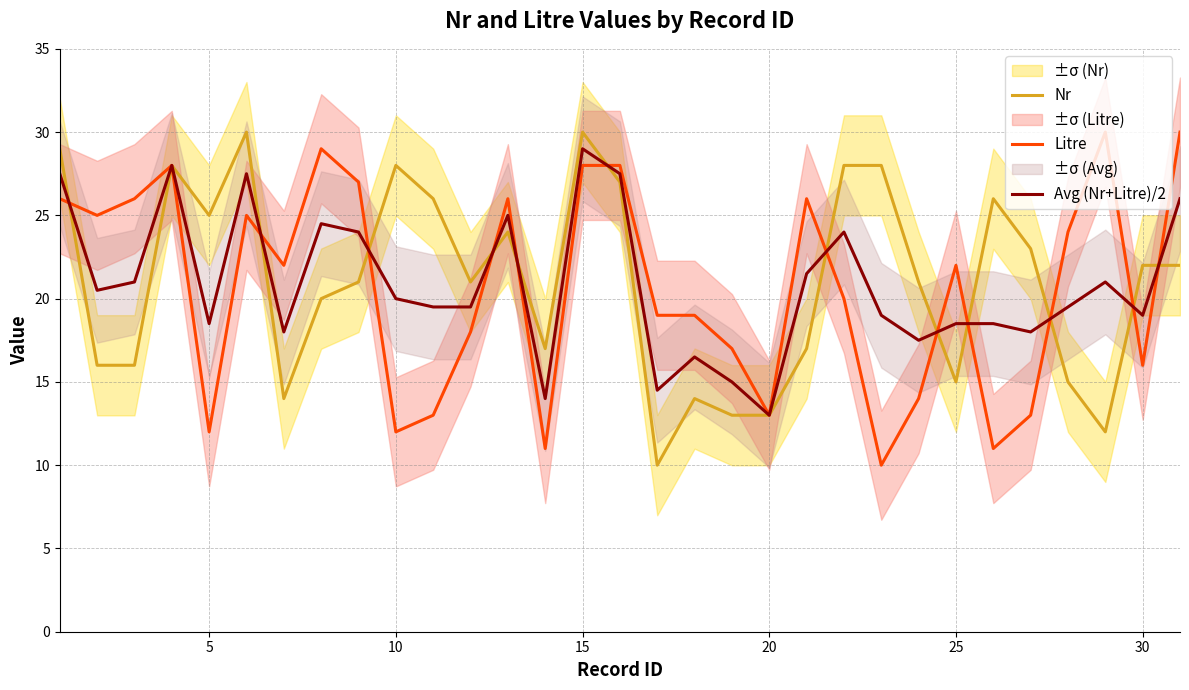

What is the minimum value for Nr?

10.0